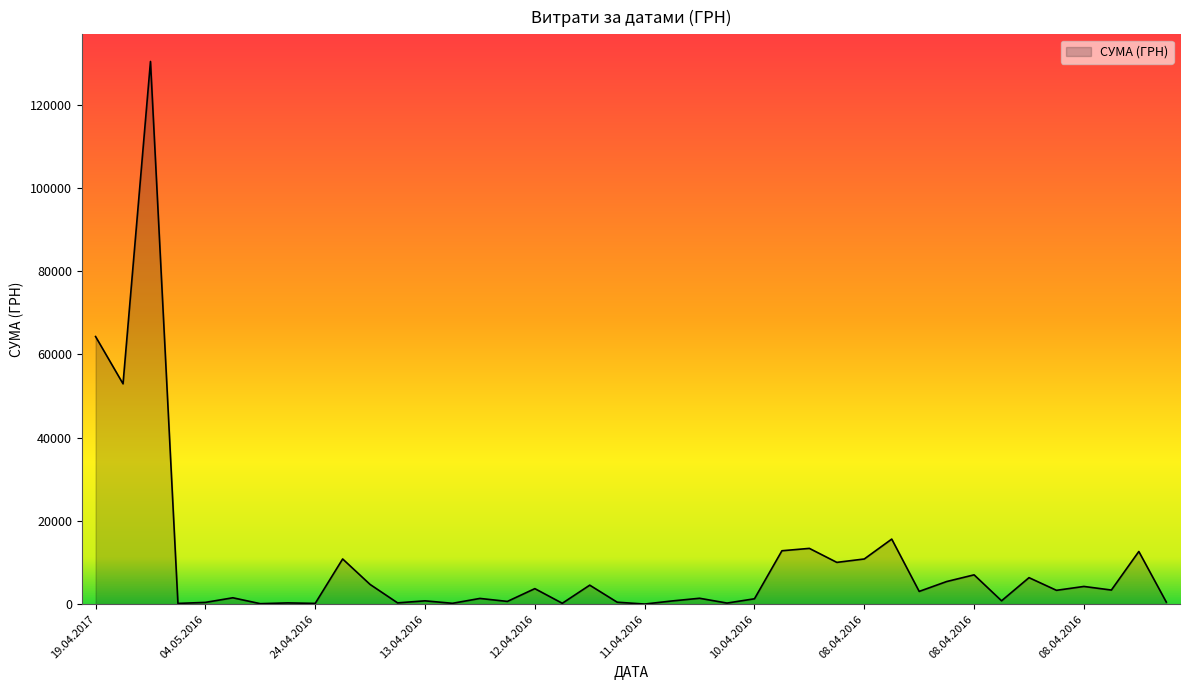

What is the greatest value displayed?

130379.7